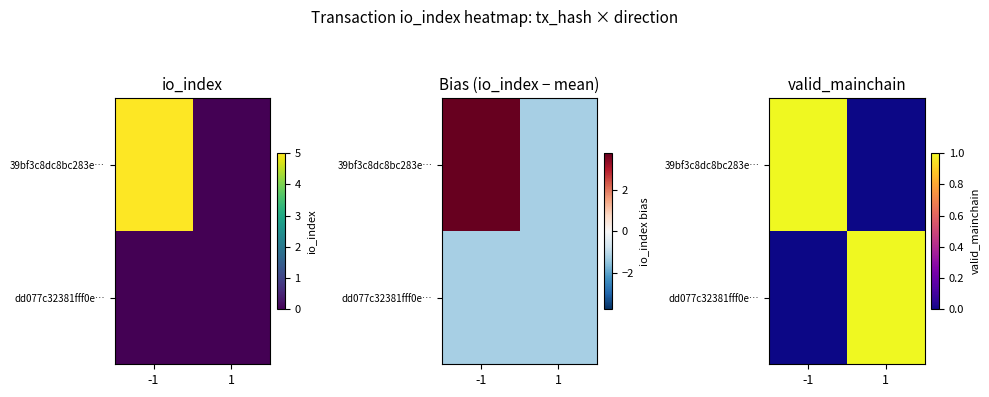

The 39bf3c8dc8bc283e… series shows 1 at -1. True or false?

True